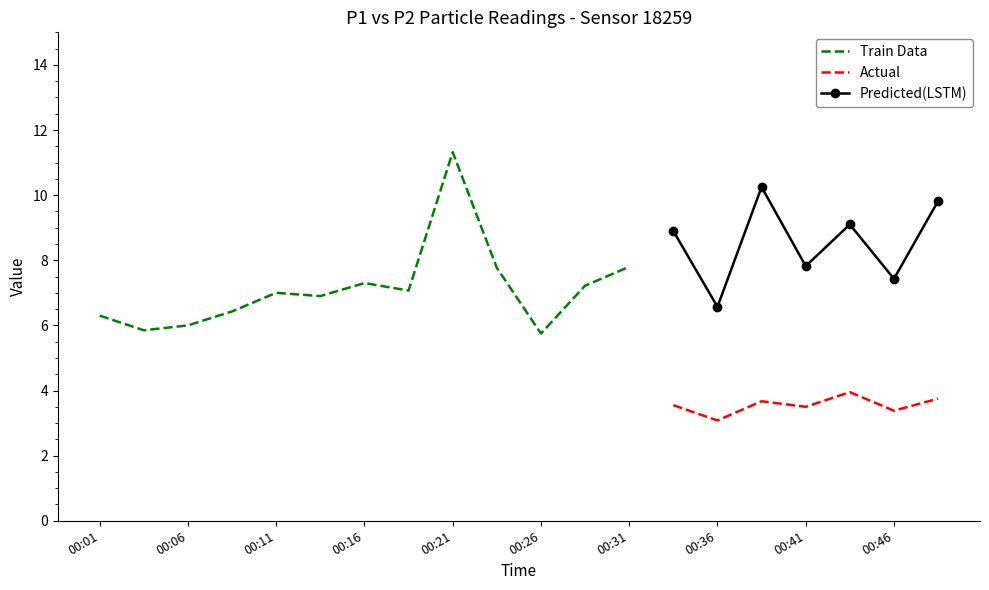

What is the approximate value of P1 at 00:21?

11.3